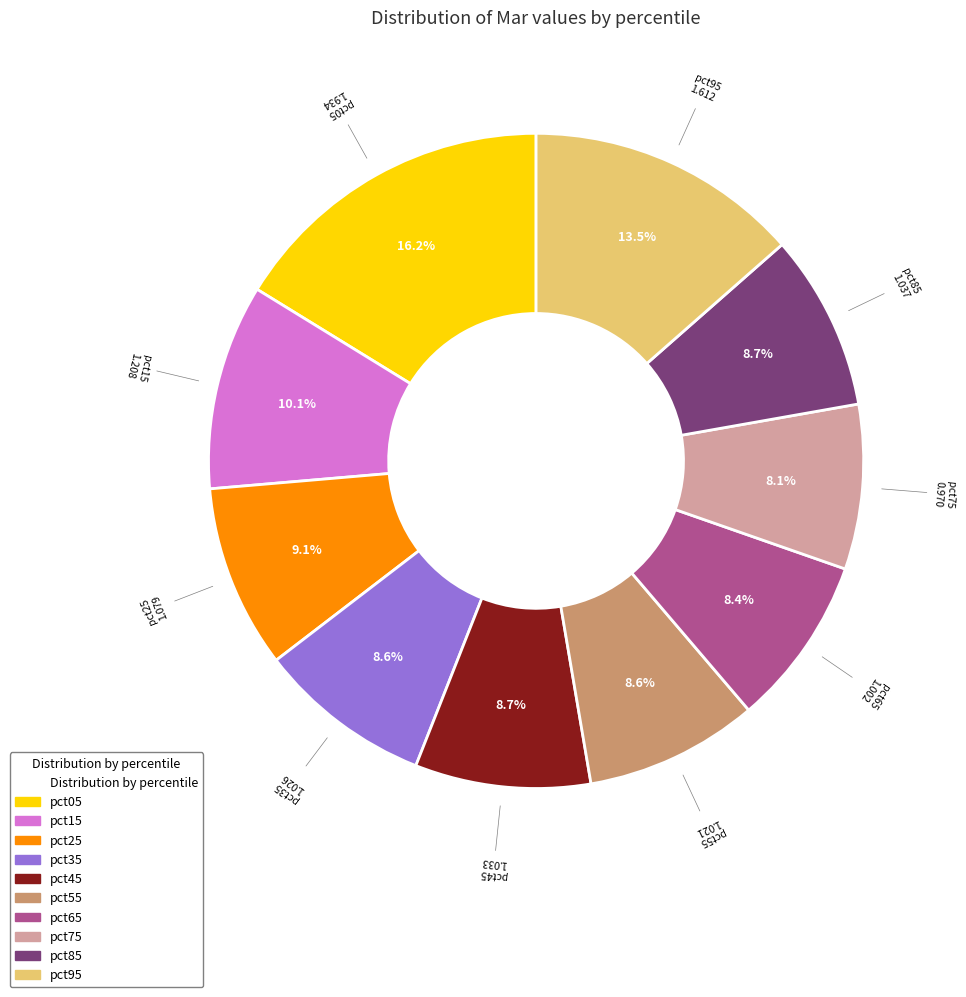

Count the number of slices in the pie.

10